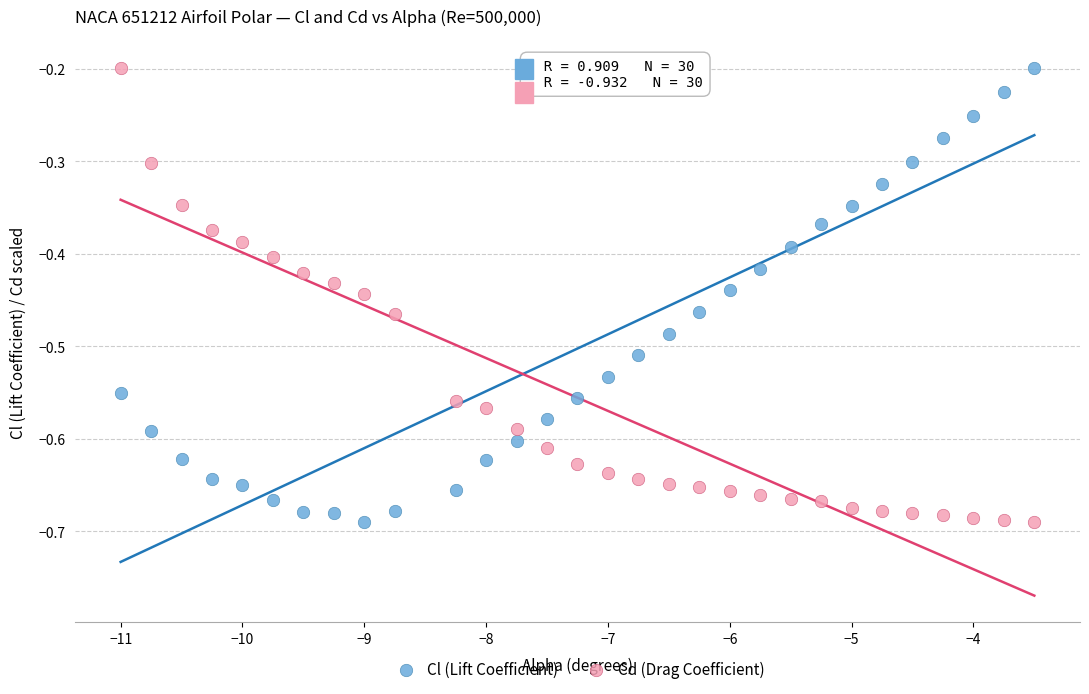

What is the X range (max minus min) for the scatter plot?

7.5